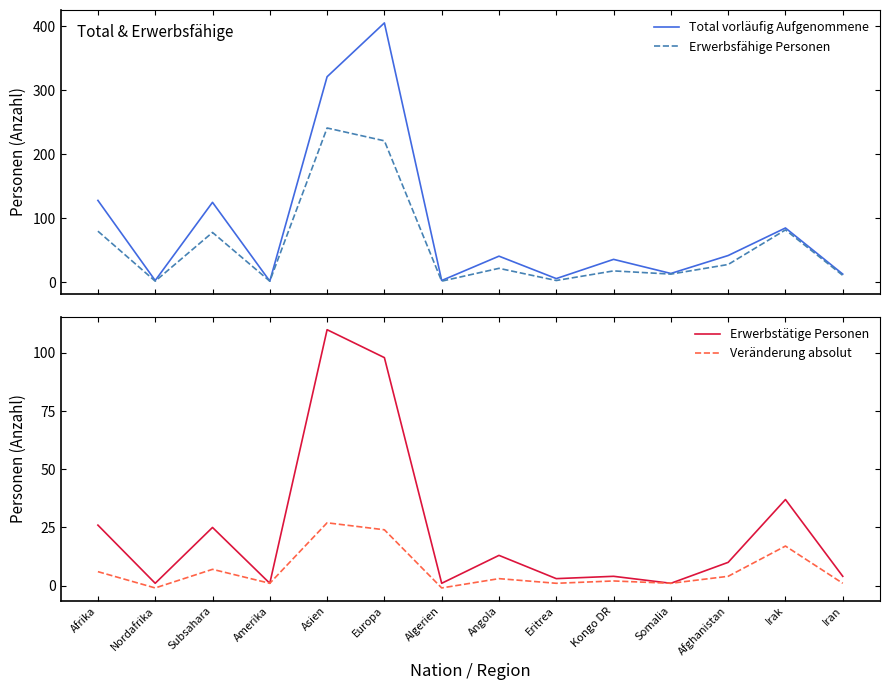

Where is Erwerbstätige Personen nearest to the value 55?

Irak